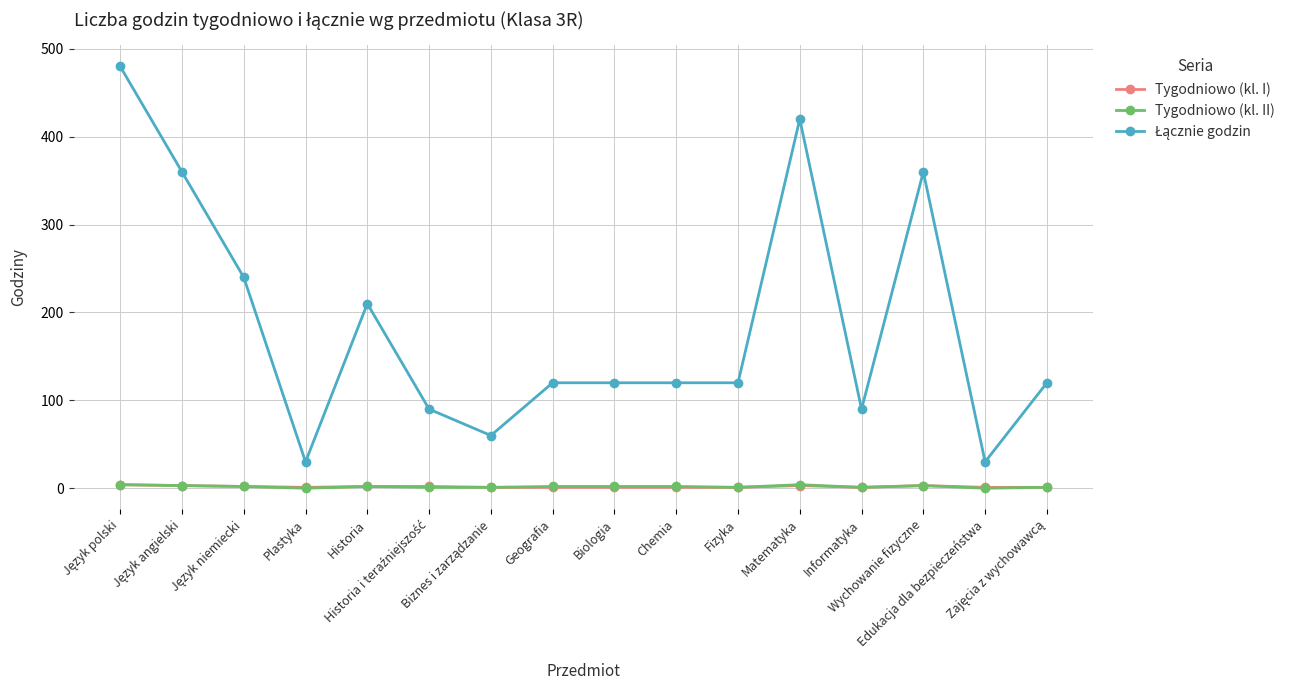

What is the spread (max minus min) of values at Geografia?

119